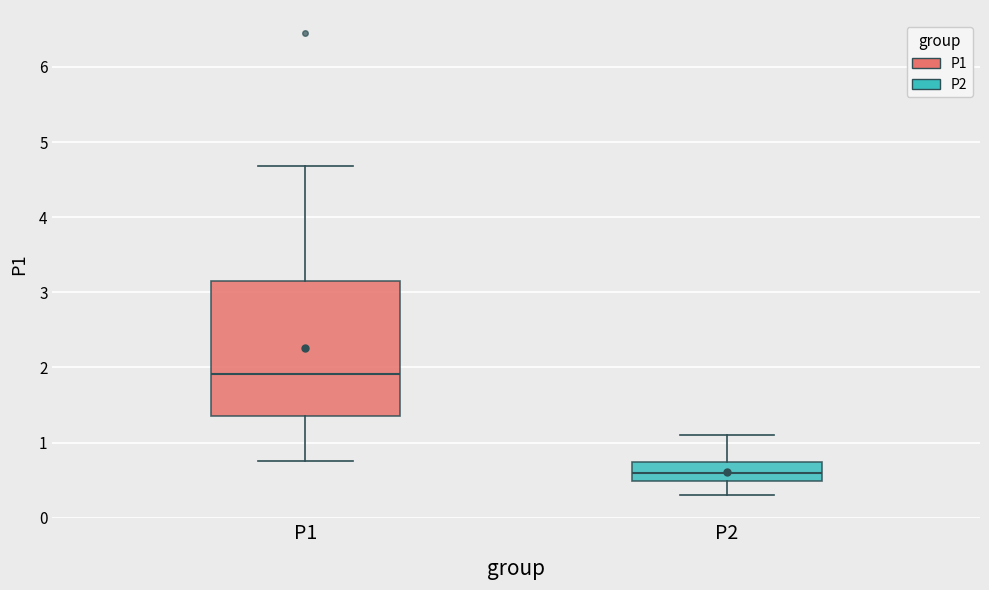

Reading left to right, read every box against the y-axis: the position of its median line, the range the box covers, and the ends of its whiskers. The values are not printed on the chart, so give them approximately, as read against the axis.

P1: median 1.9, box 1.4 to 3.2, whiskers 0.8 to 4.7
P2: median 0.6, box 0.5 to 0.7, whiskers 0.3 to 1.1